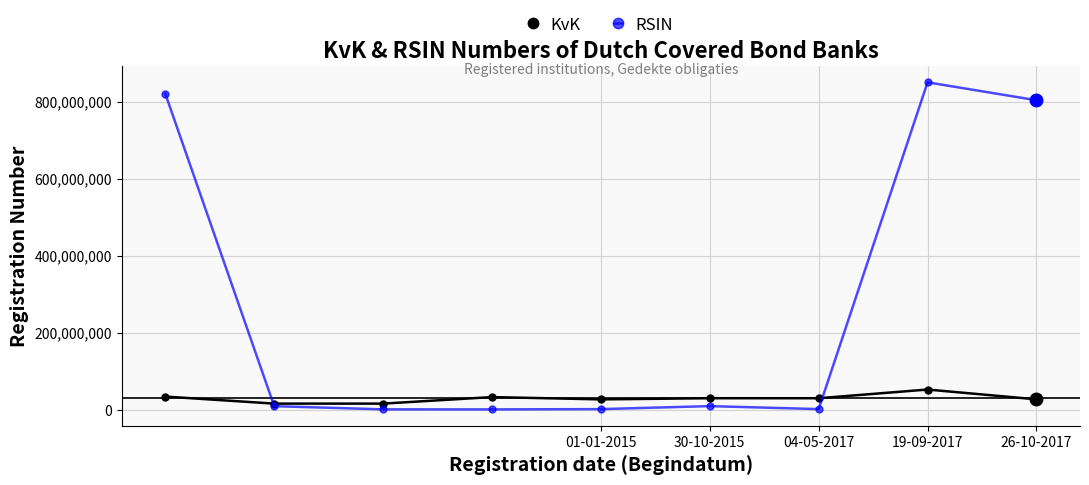

Does the chart have visible grid lines?

Yes